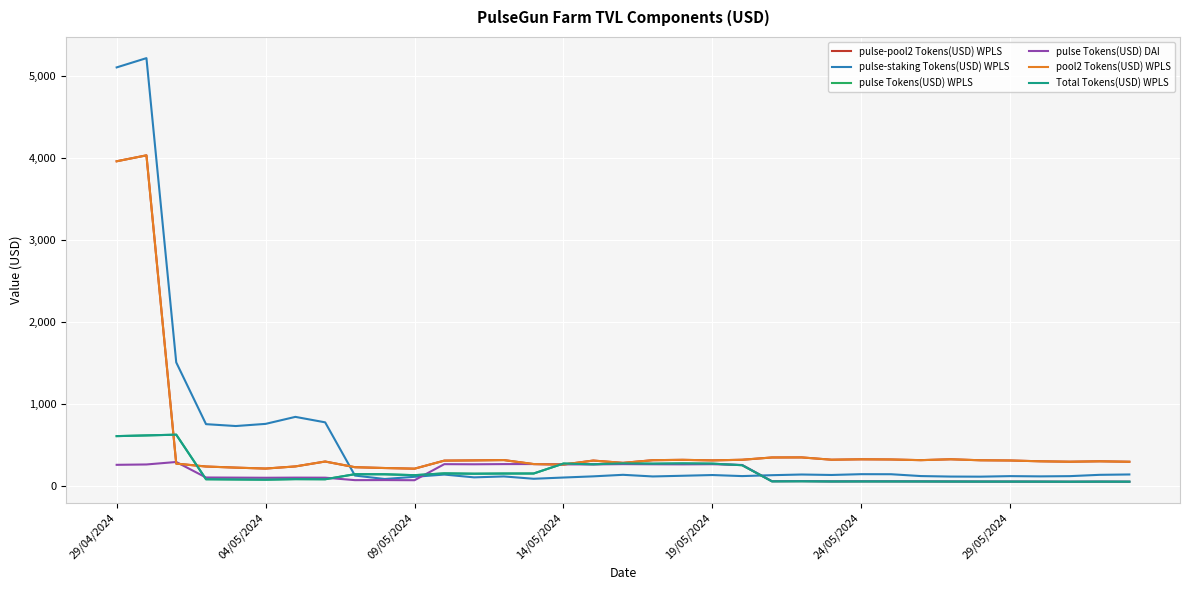

Does the chart have visible grid lines?

Yes